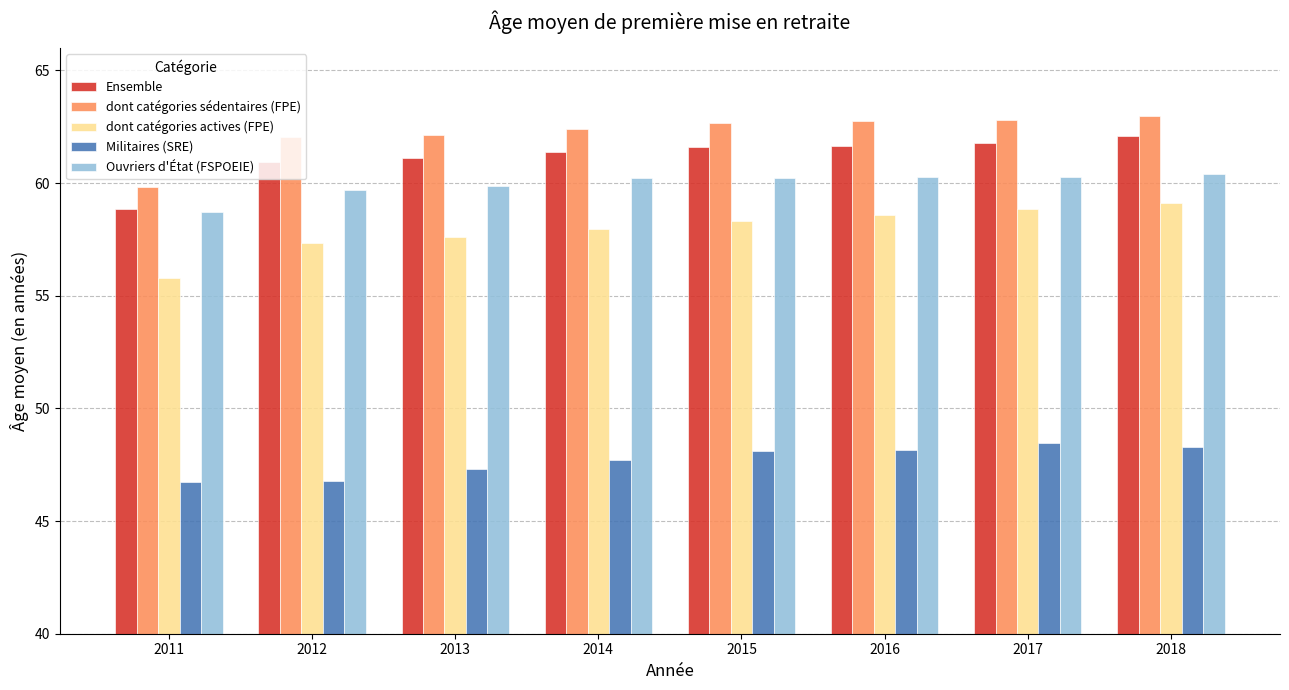

What is the difference between the second highest and minimum values in the Ouvriers d'État (FSPOEIE) series?

1.6